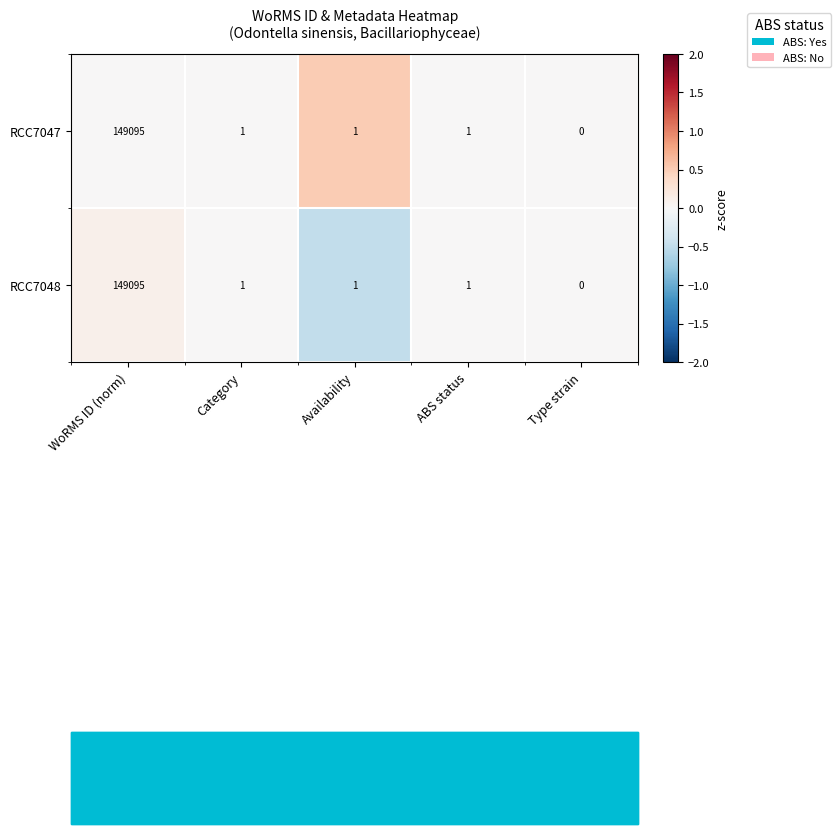

Which has a higher value, Availability or ABS status?

Availability